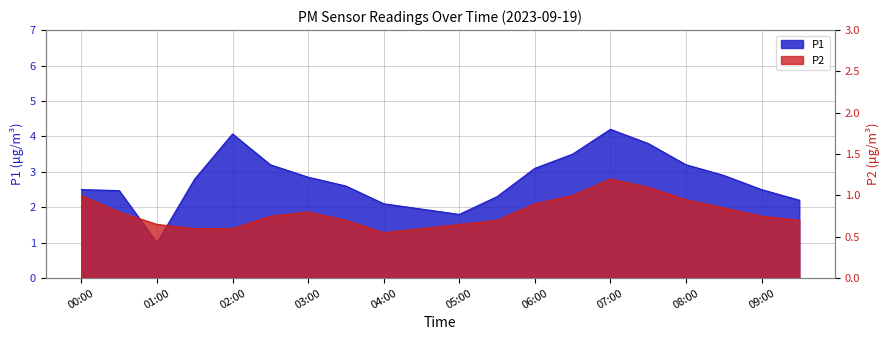

Reading left to right, what are all the values shown in this chart?

P1: 2.5	2.5	1.0	2.8	4.1	3.2	2.9	2.6	2.1	1.9	1.8	2.3	3.1	3.5	4.2	3.8	3.2	2.9	2.5	2.2
P2: 1.0	0.8	0.7	0.6	0.6	0.8	0.8	0.7	0.6	0.6	0.7	0.7	0.9	1.0	1.2	1.1	0.9	0.8	0.8	0.7